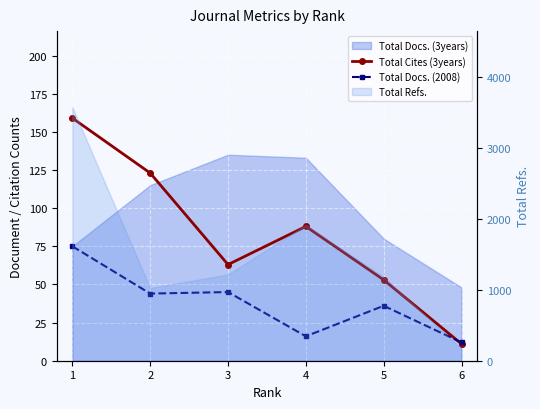

Which series changed the most between 2 and 5?

Total Cites (3years)